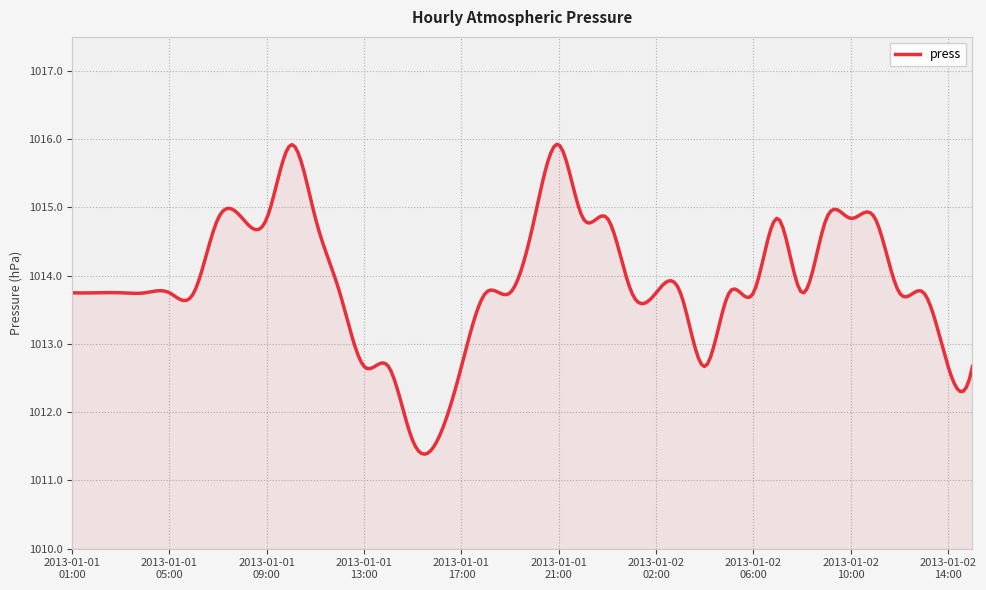

What is the minimum value shown in the chart?

1011.4